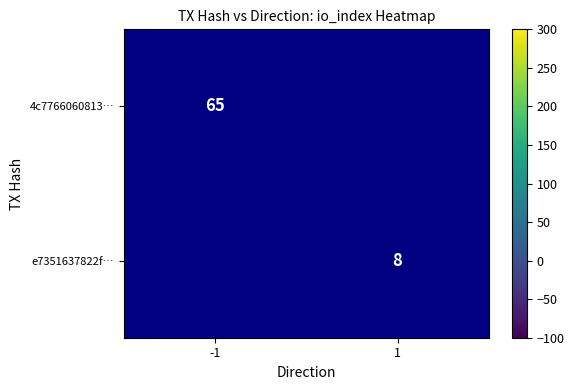

Is it true that e7351637822f… equals 3 at 1?

False